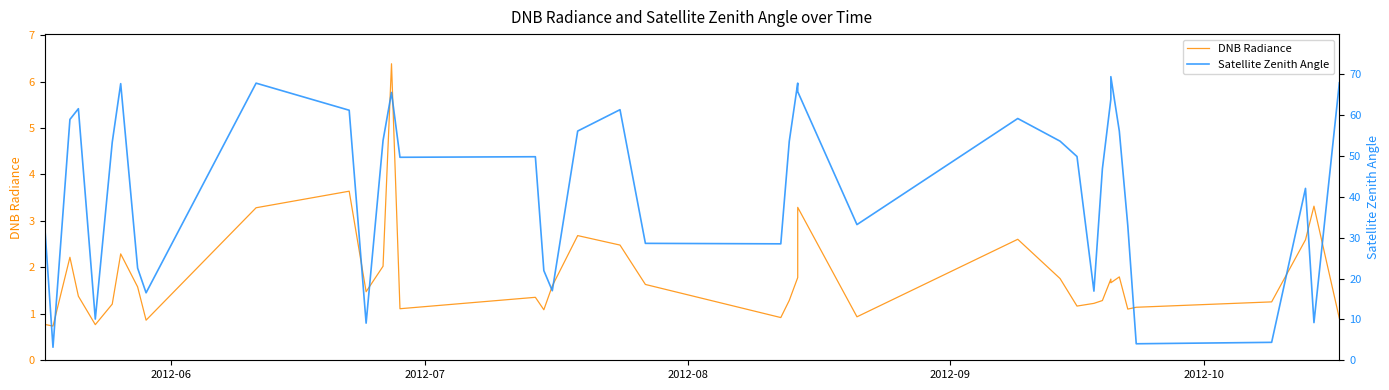

List the series in order of their overall mean, highest first.

Satellite Zenith Angle, DNB Radiance